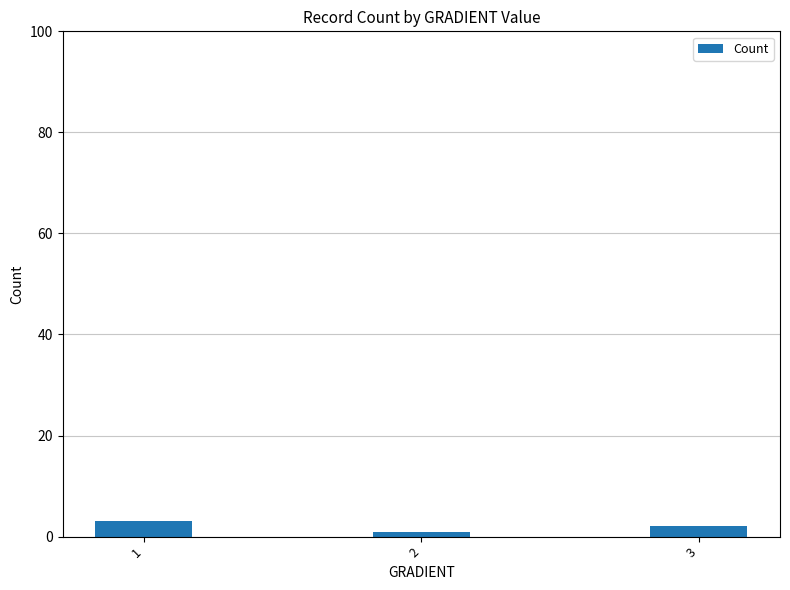

What is the smallest value displayed?

1